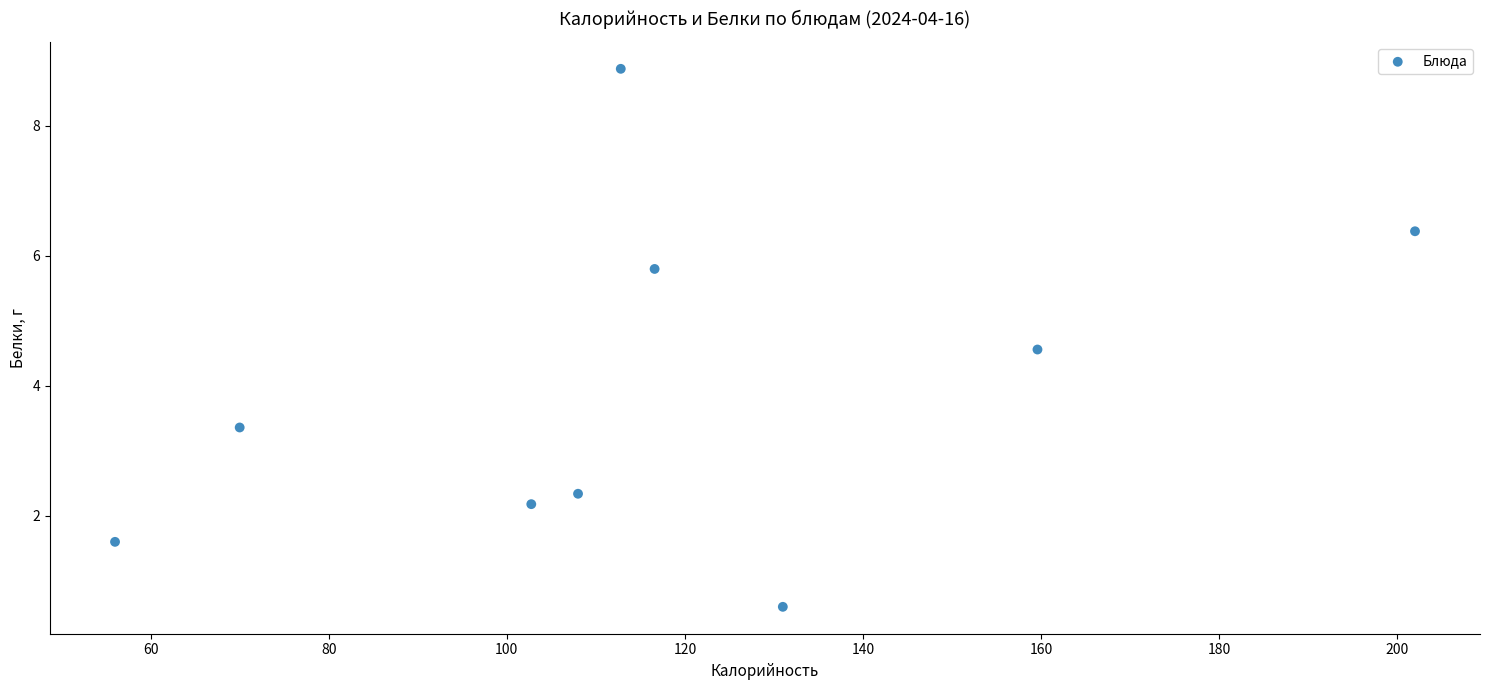

What is the average Y value?

4.0